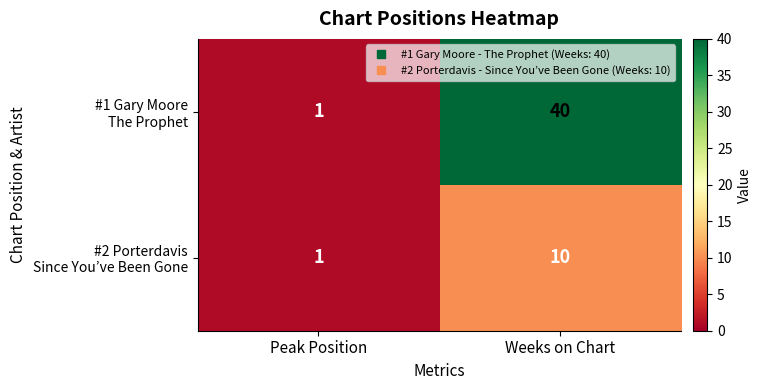

At which category is the sum across all series the highest?

Weeks on Chart